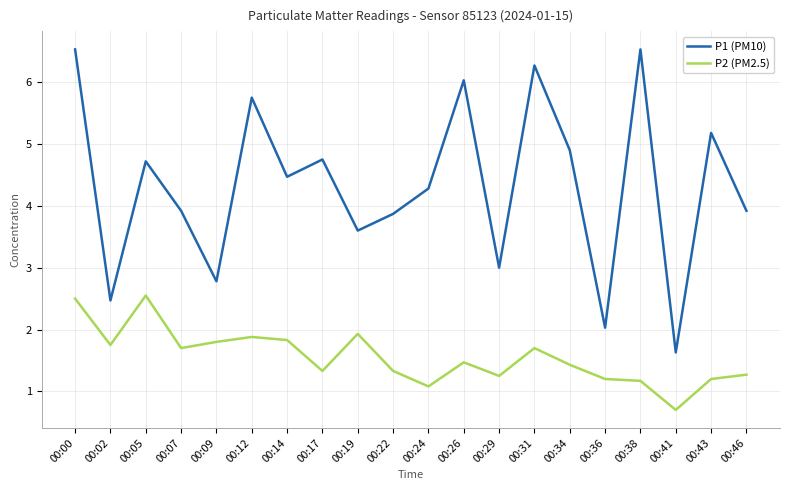

Which category has the lowest value across all series?

00:41